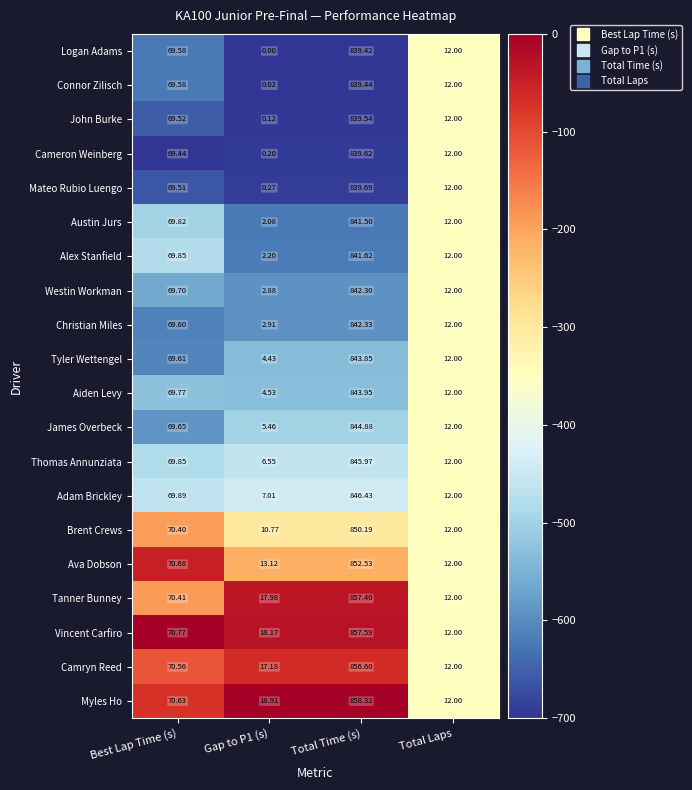

At which label does Thomas Annunziata reach its peak?

Total Time (s)